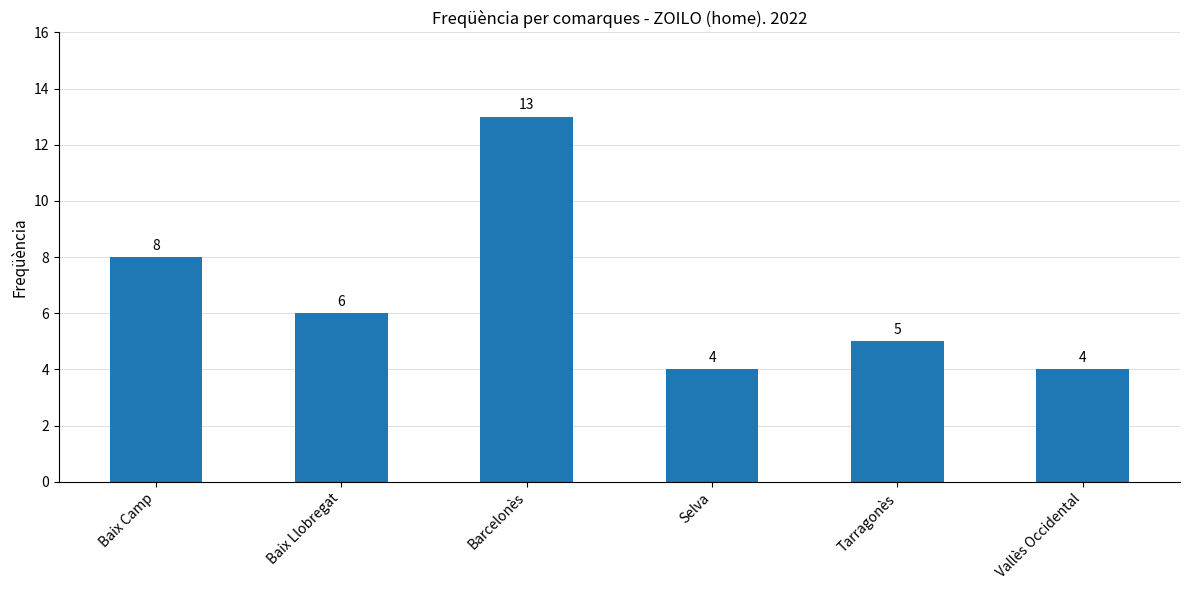

Reading left to right, transcribe all the data shown in this chart.

Baix Camp=8	Baix Llobregat=6	Barcelonès=13	Selva=4	Tarragonès=5	Vallès Occidental=4